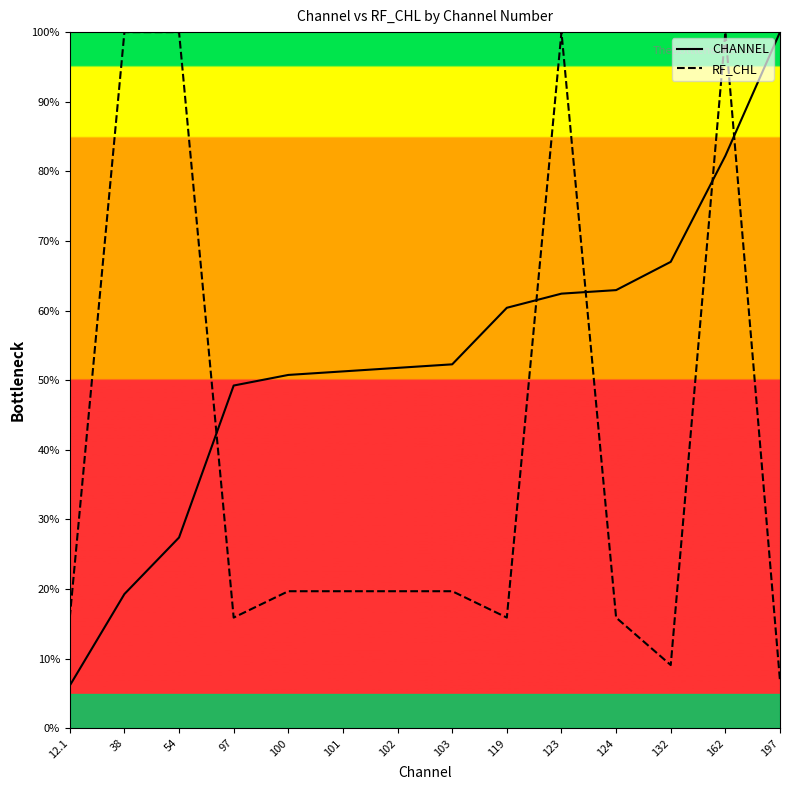

How many values in the CHANNEL series exceed 52?

7